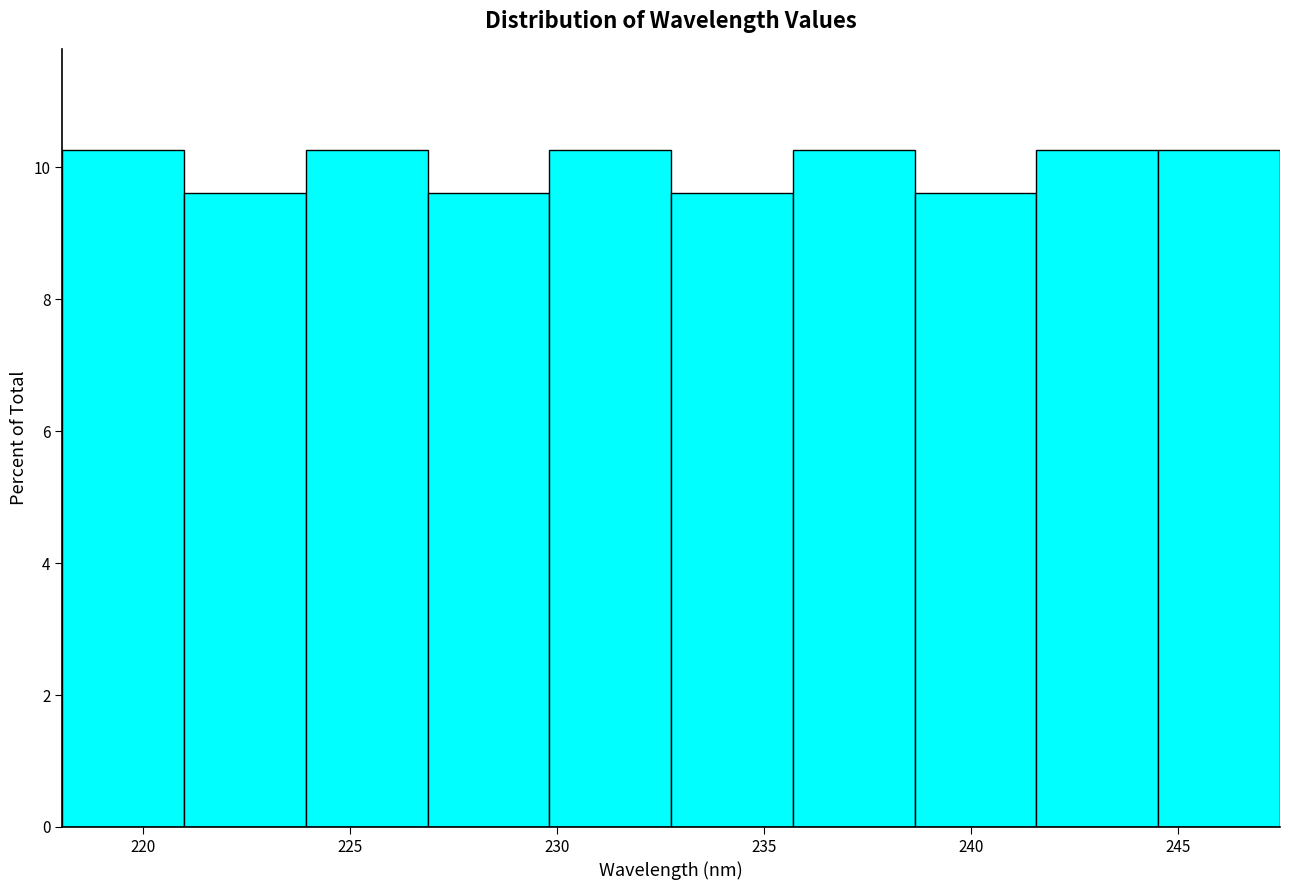

What is the height of the bar covering 238.5 to 241.5 on the x-axis? Neither the bar edges nor the heights are printed on the chart, so give them approximately, as read against the axes.

9.6